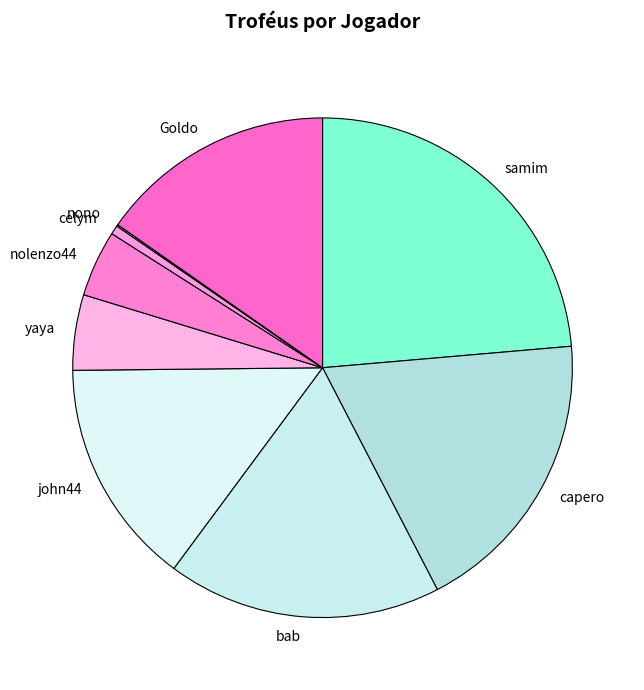

Between john44 and bab, which is larger?

bab